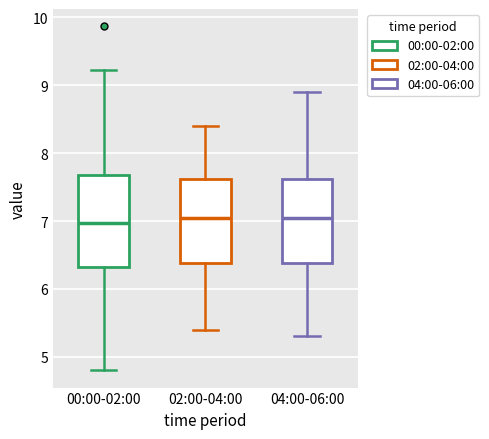

Reading left to right, read every box against the y-axis: the position of its median line, the range the box covers, and the ends of its whiskers. The values are not printed on the chart, so give them approximately, as read against the axis.

00:00-02:00: median 7.0, box 6.3 to 7.7, whiskers 4.8 to 9.2
02:00-04:00: median 7.1, box 6.4 to 7.6, whiskers 5.4 to 8.4
04:00-06:00: median 7.1, box 6.4 to 7.6, whiskers 5.3 to 8.9